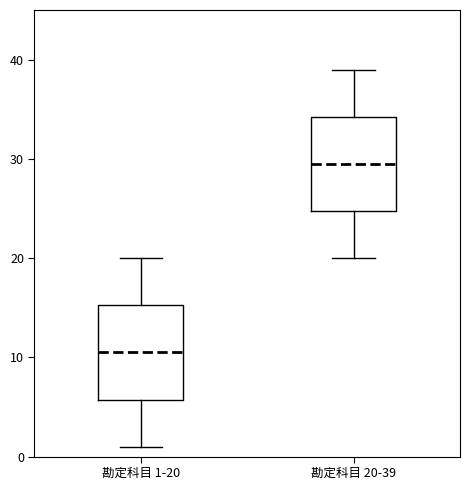

Reading left to right, transcribe this box plot: for each box, give where its median line is, the range the box spans, and where its two whiskers end, as read against the y-axis. The values are not printed on the chart, so give them approximately, as read against the axis.

勘定科目 1-20: median 11, box 6 to 15, whiskers 1 to 20
勘定科目 20-39: median 30, box 25 to 34, whiskers 20 to 39